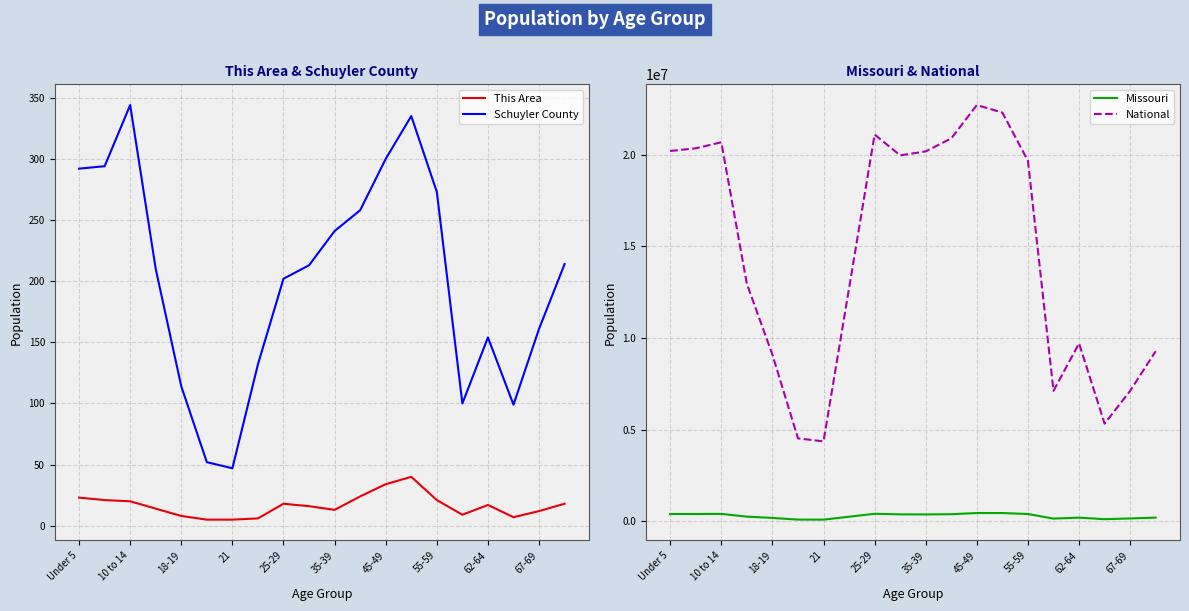

Which series has the largest total across all categories?

National